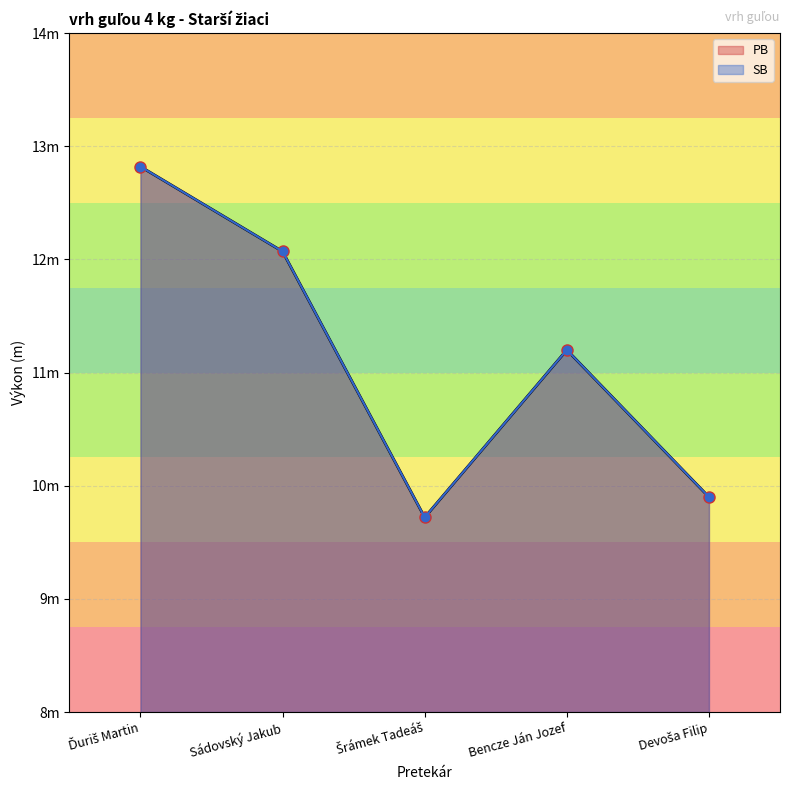

What is the label of the 5th point from the right?

Ďuriš Martin